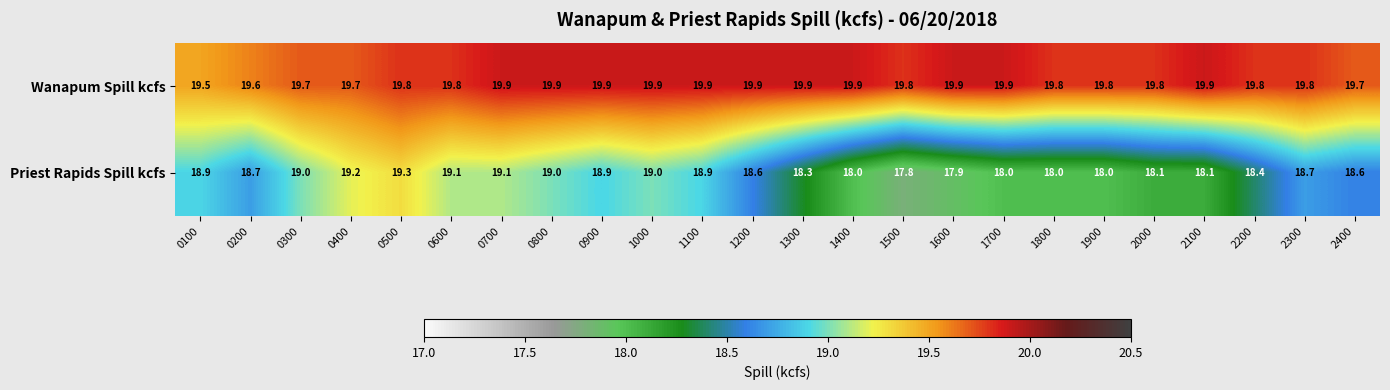

At 1900, list the series in order from smallest to largest.

Priest Rapids Spill kcfs, Wanapum Spill kcfs